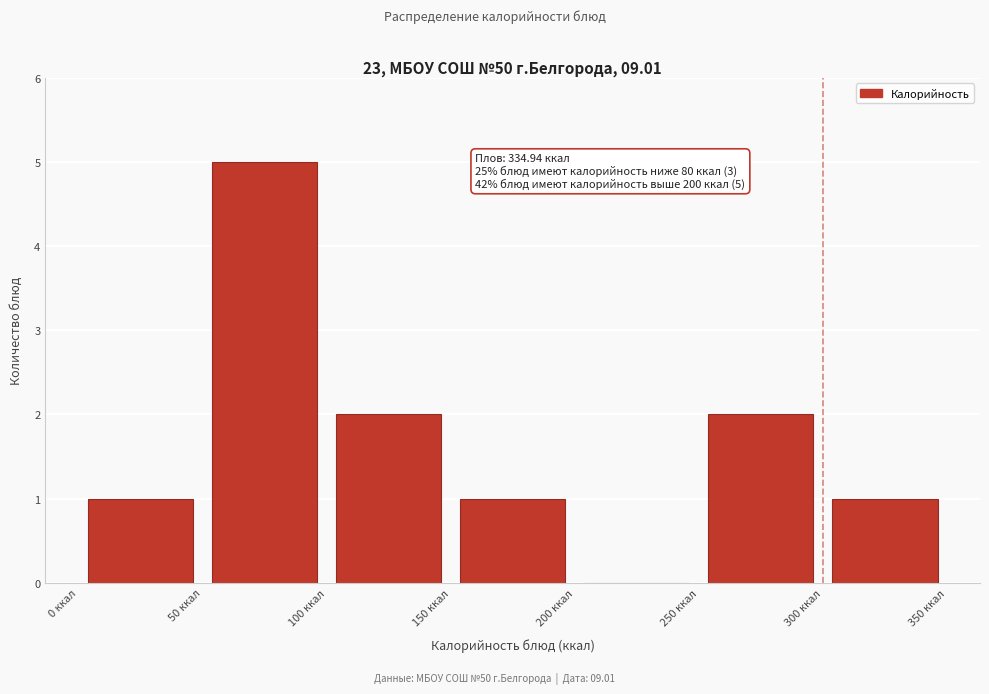

Which range on the x-axis has the tallest bar?

50 to 100